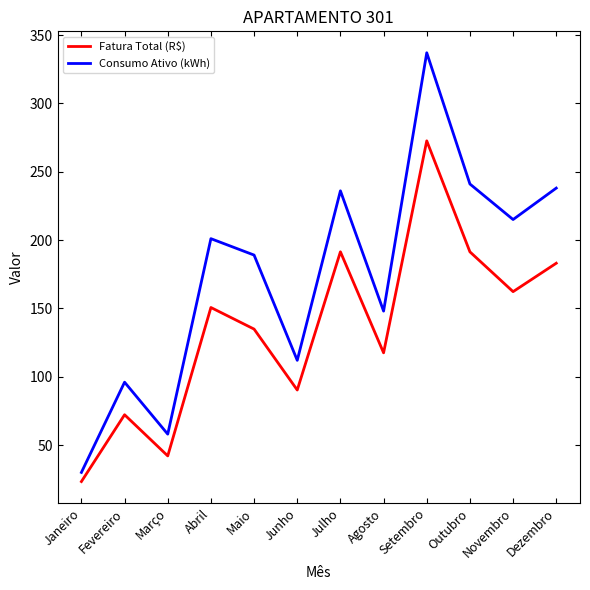

What position from the left is Agosto?

8